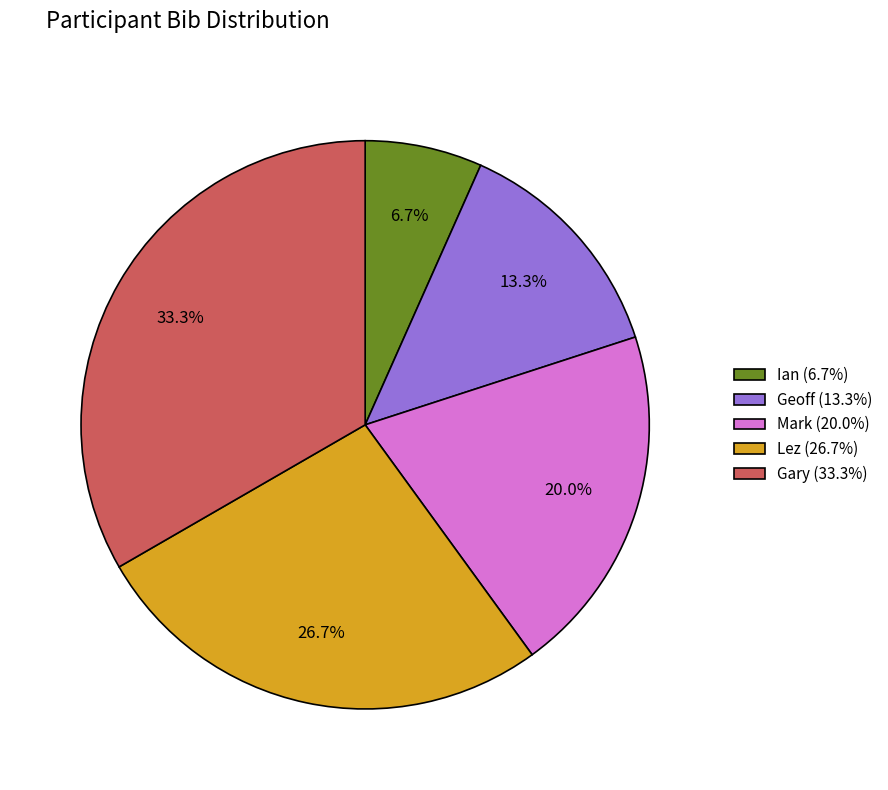

Which has a higher value, Ian (6.7%) or Geoff (13.3%)?

Geoff (13.3%)